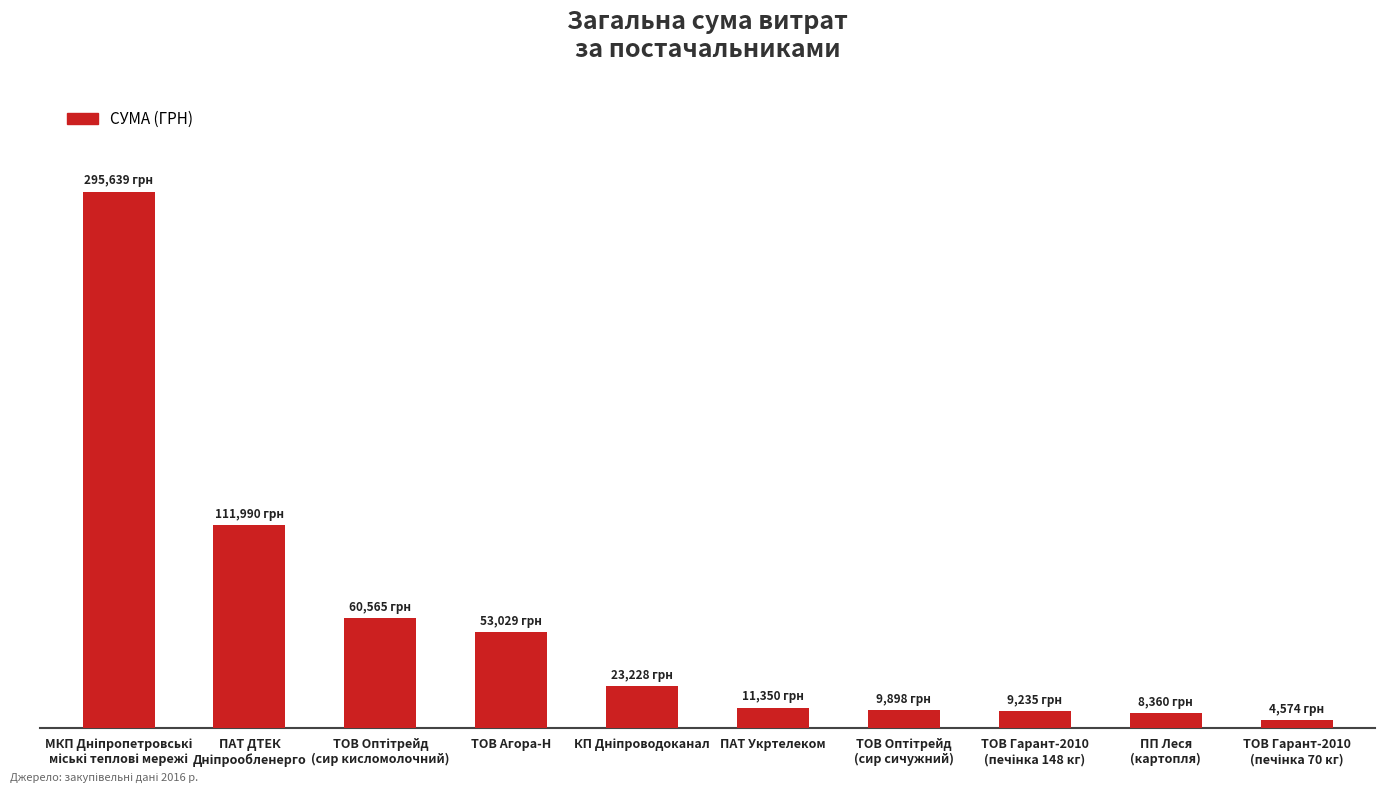

Reading right to left, transcribe all the data shown in this chart.

4573.8	8360.4	9235.2	9898.4	11350.1	23228.0	53028.9	60564.6	111990.4	295638.6